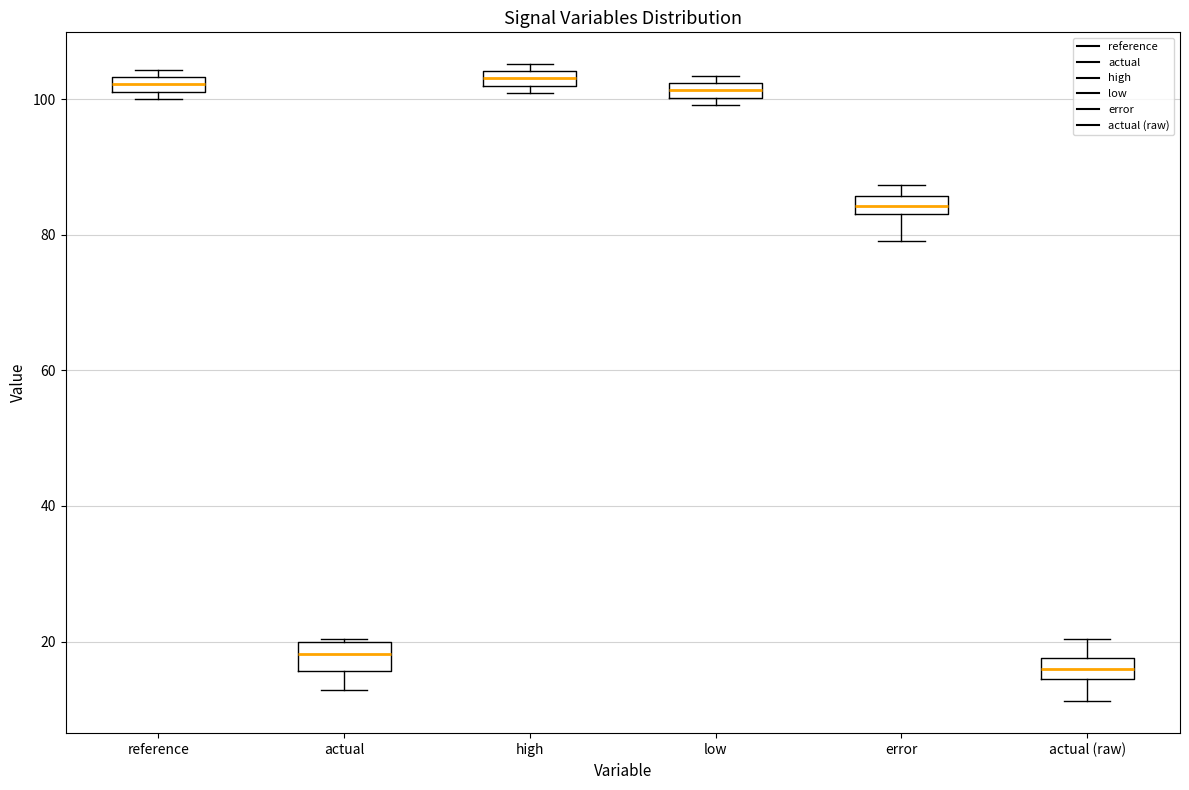

Where is the lower edge of the box for high on the y-axis? The values are not printed on the chart, so give them approximately, as read against the axis.

102